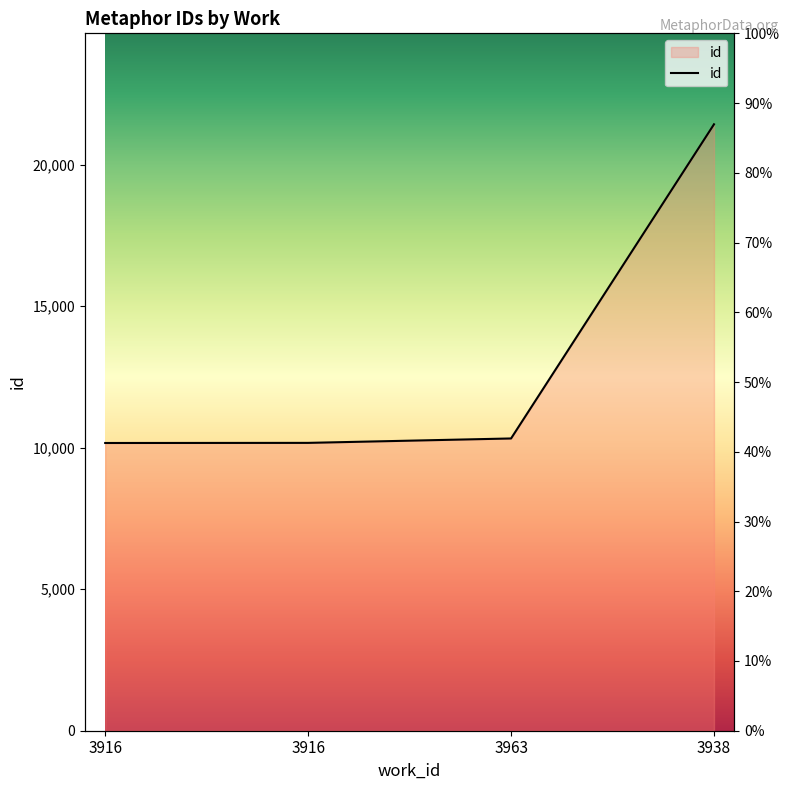

What is the difference between the maximum and second lowest values?

11257